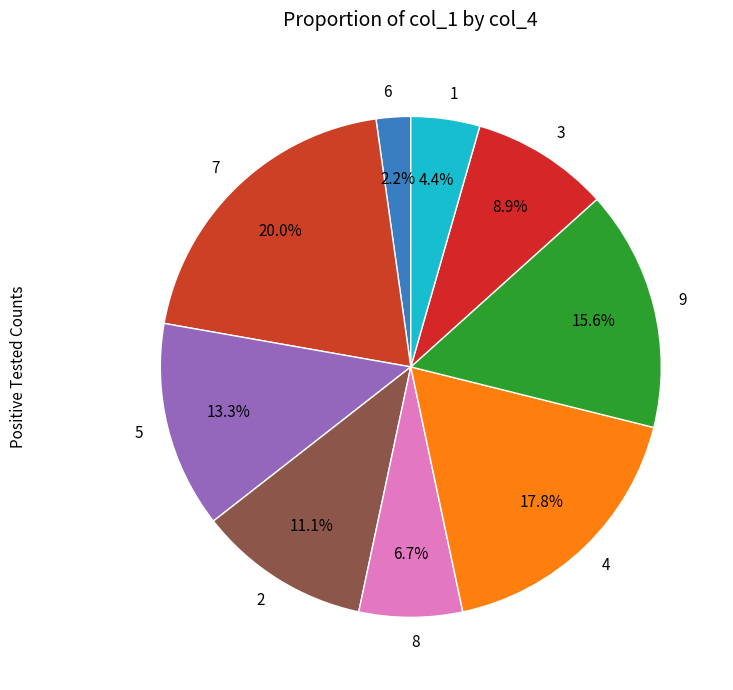

To the nearest percent, what is the combined percentage of 9 and 5?

29%